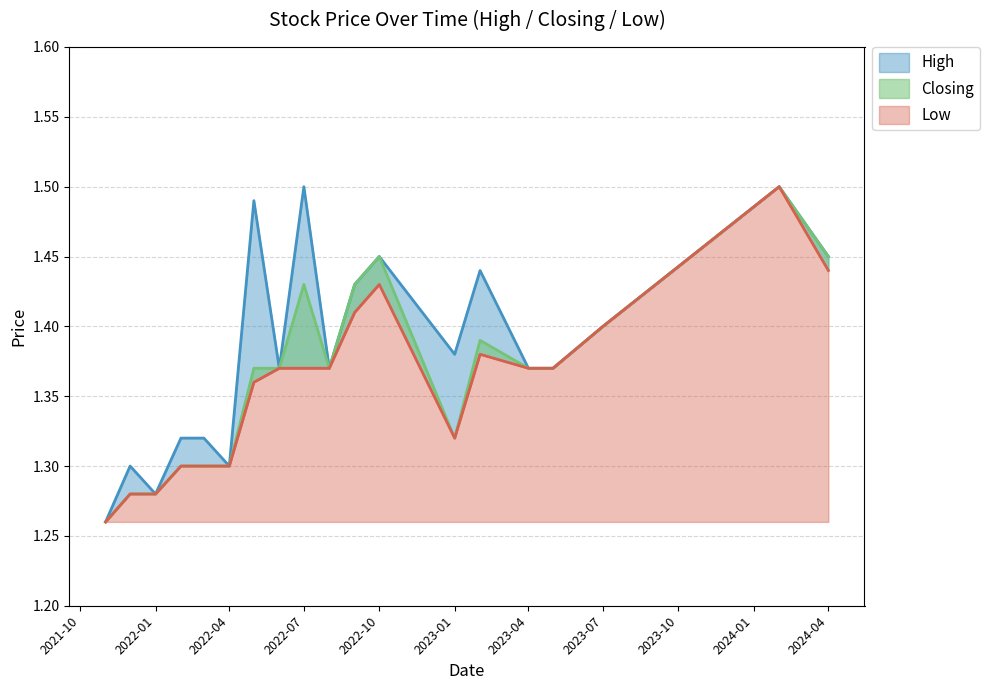

Which category has the lowest value in the High series?

2021-11